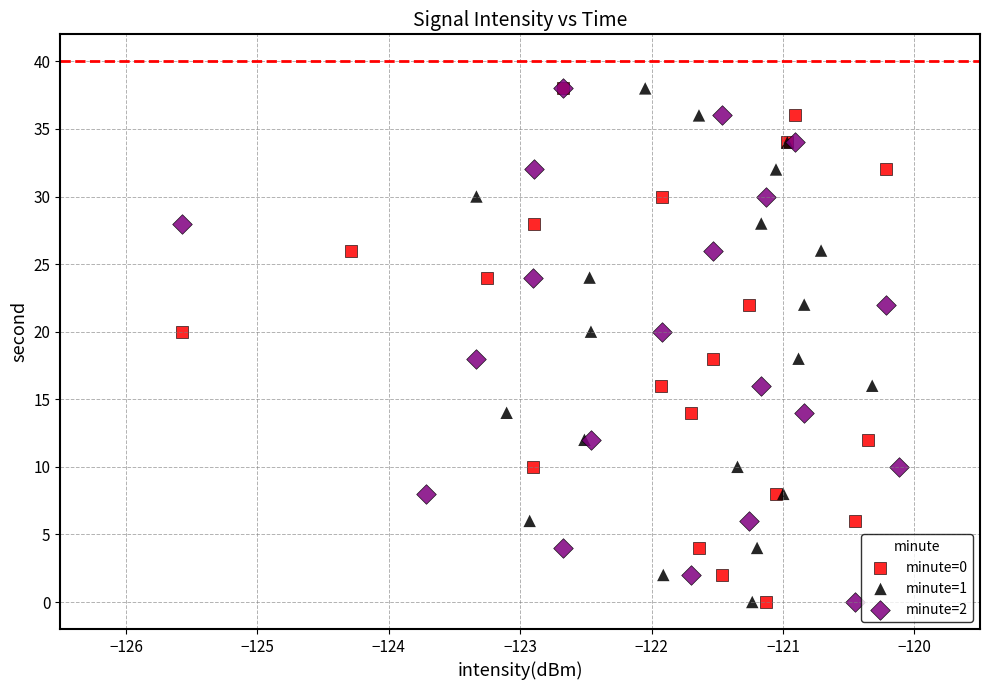

What are all the series names shown in the legend?

minute=0, minute=1, minute=2